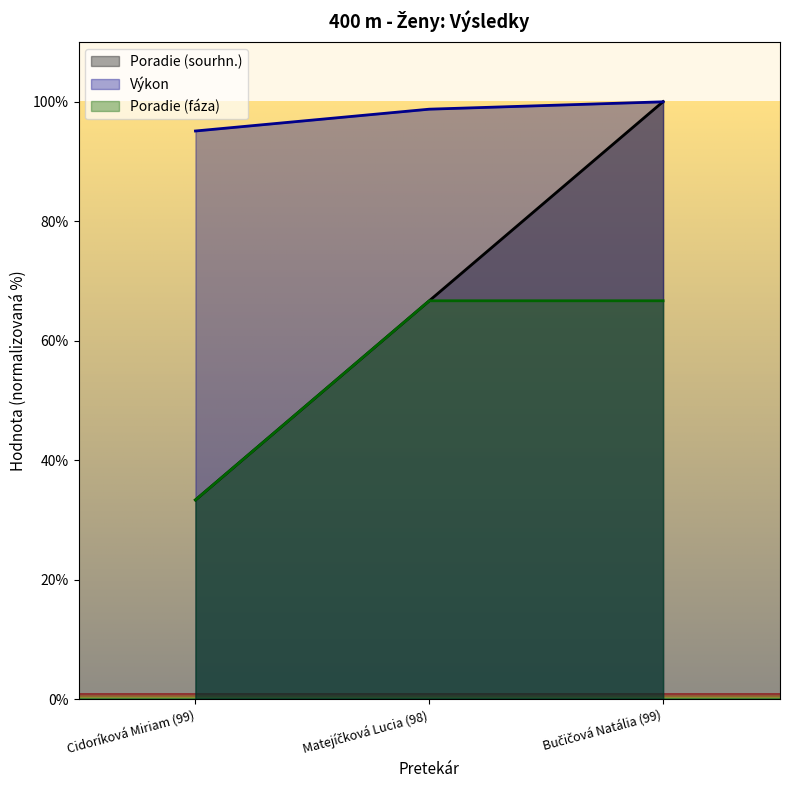

Does the chart display data point markers on the line(s)?

No